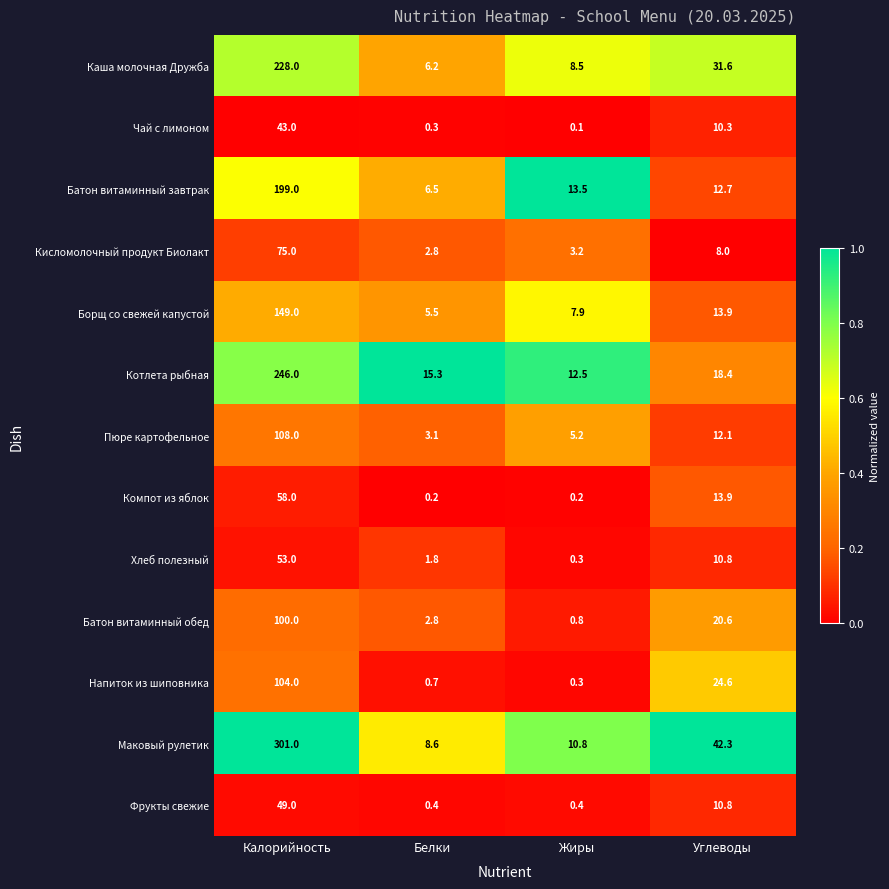

The value of Кисломолочный продукт Биолакт at Белки is 2.8. True or false?

True